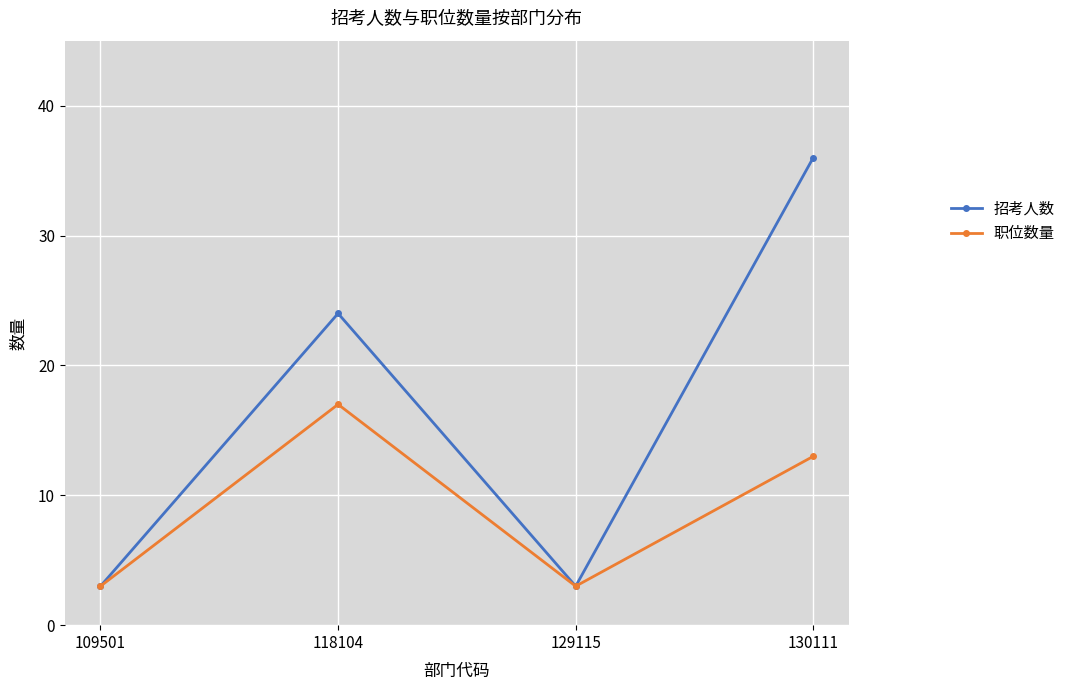

Rank the series by their maximum value, from highest to lowest.

招考人数, 职位数量